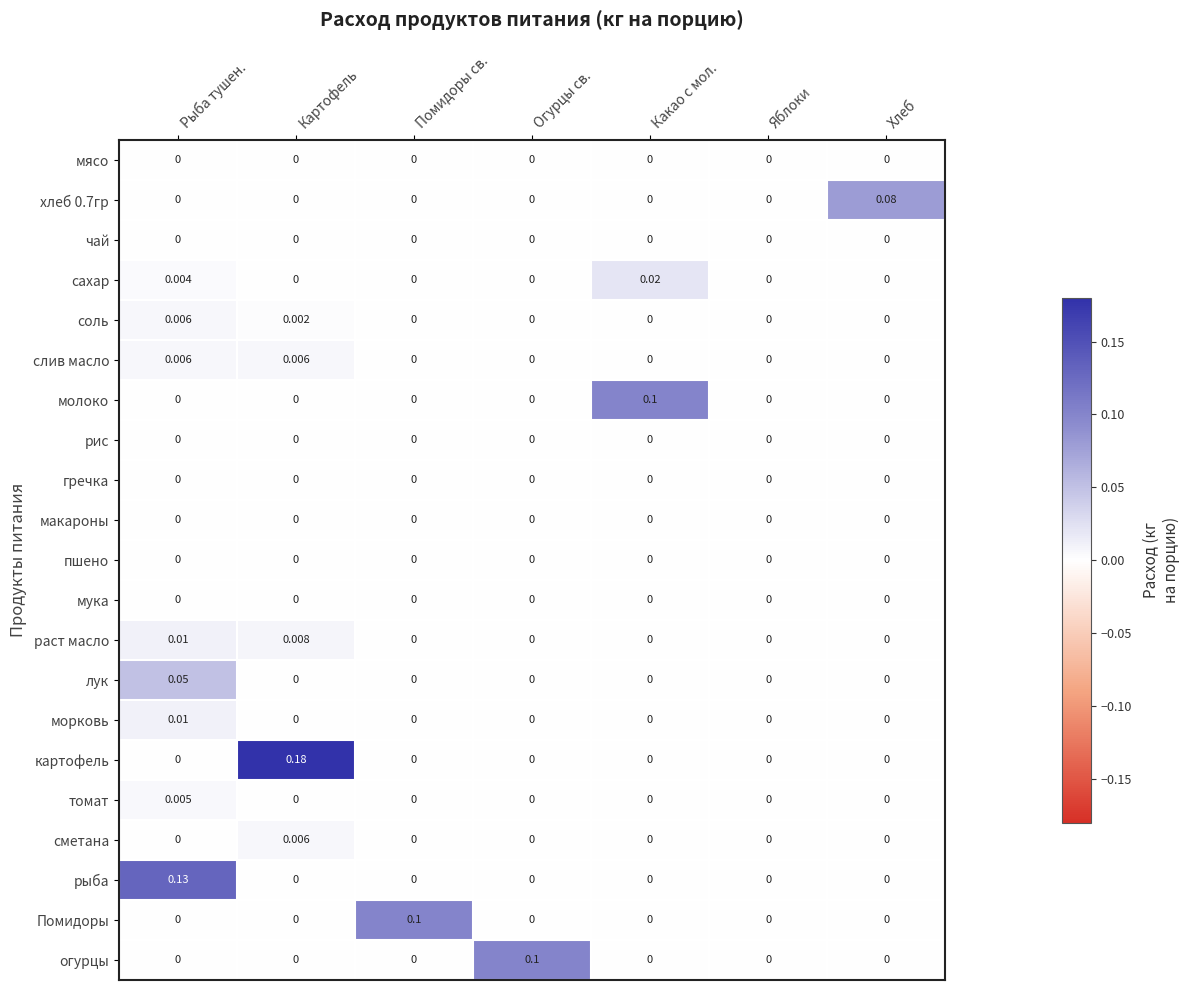

Which category has the highest value across all series?

Картофель